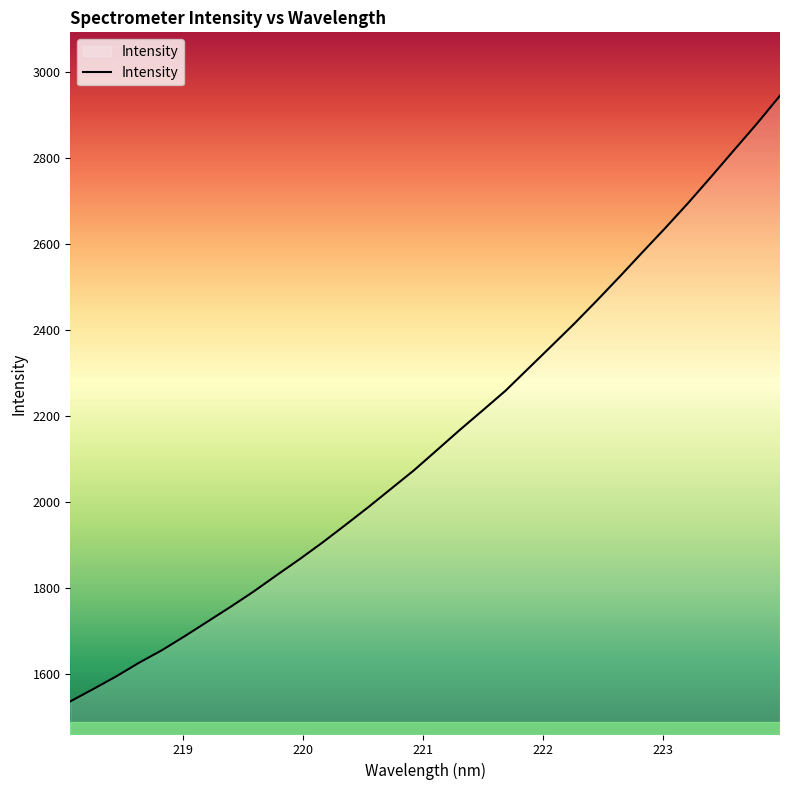

What is the smallest value displayed?

1537.0